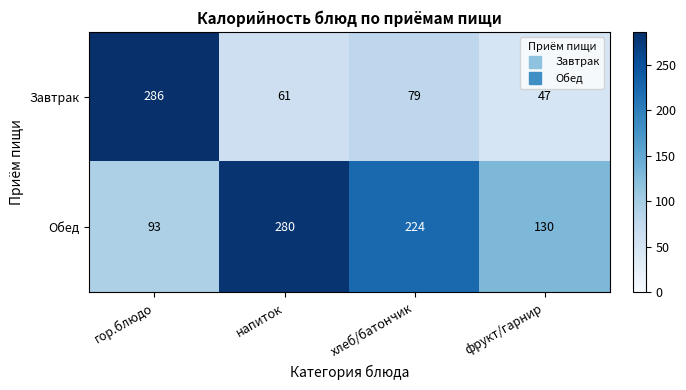

True or false: Завтрак has a value of 61 at напиток.

True